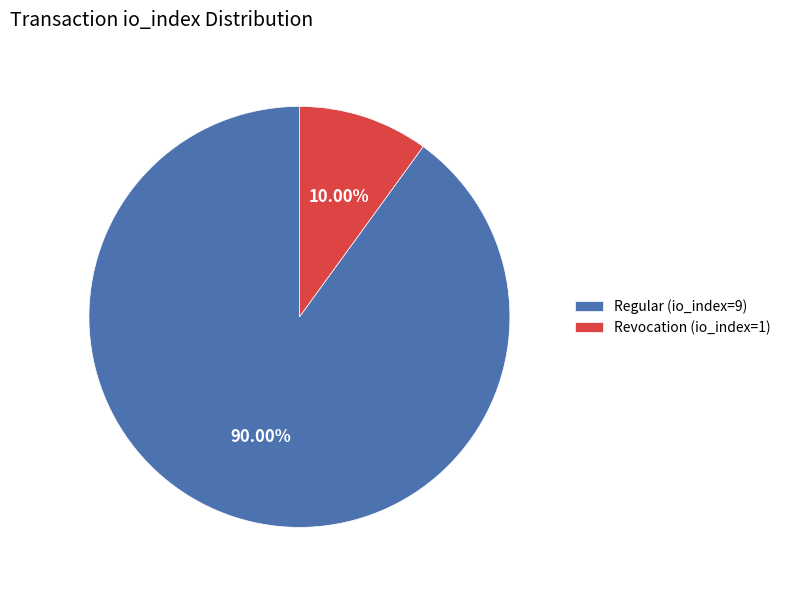

To the nearest percent, what is the difference between the Revocation (io_index=1) and Regular (io_index=9) slice percentages?

80%